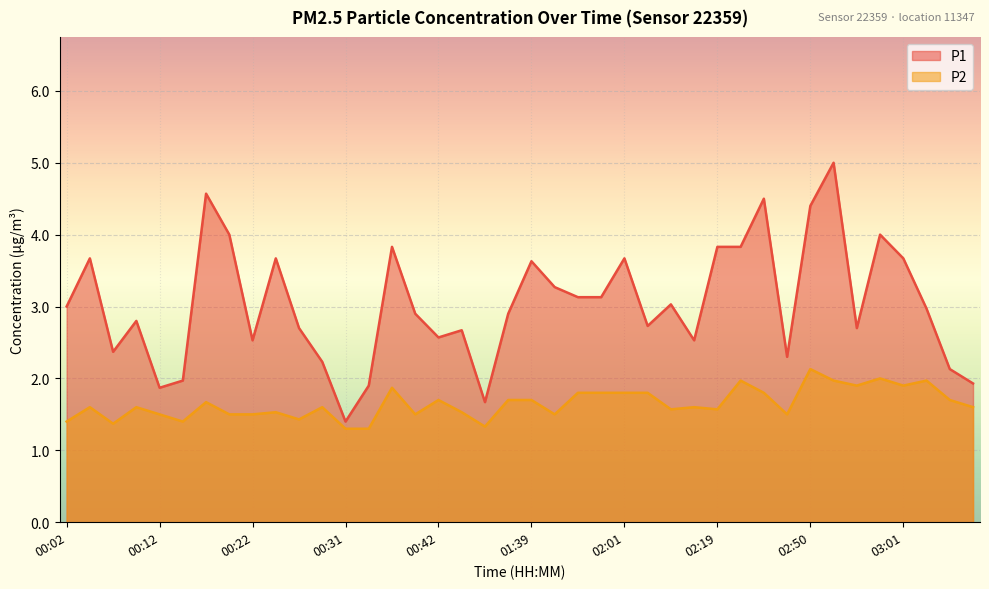

What is the maximum value for P1?

5.0